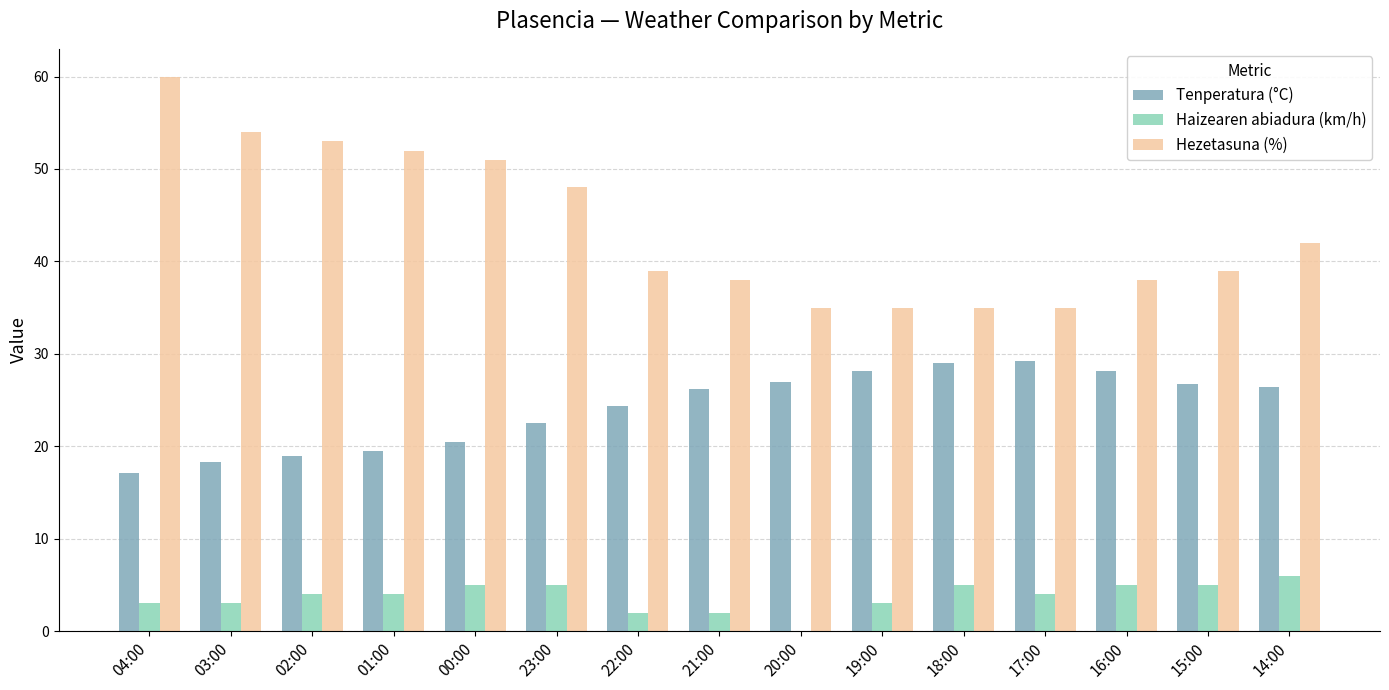

What are all the series names shown in the legend?

Tenperatura (°C), Haizearen abiadura (km/h), Hezetasuna (%)